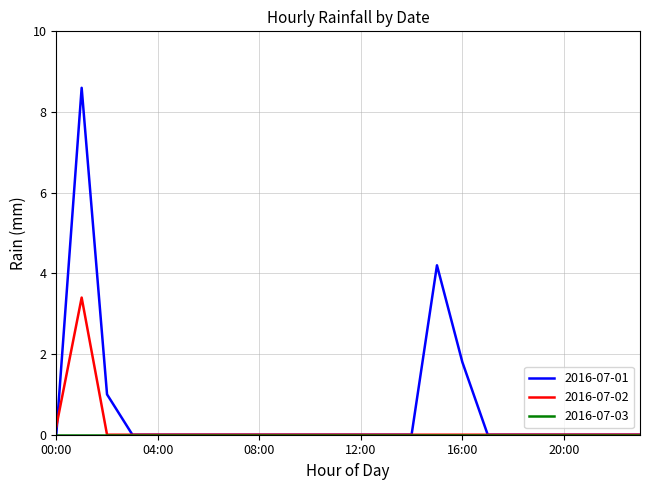

Which series has the largest range (max minus min)?

2016-07-01